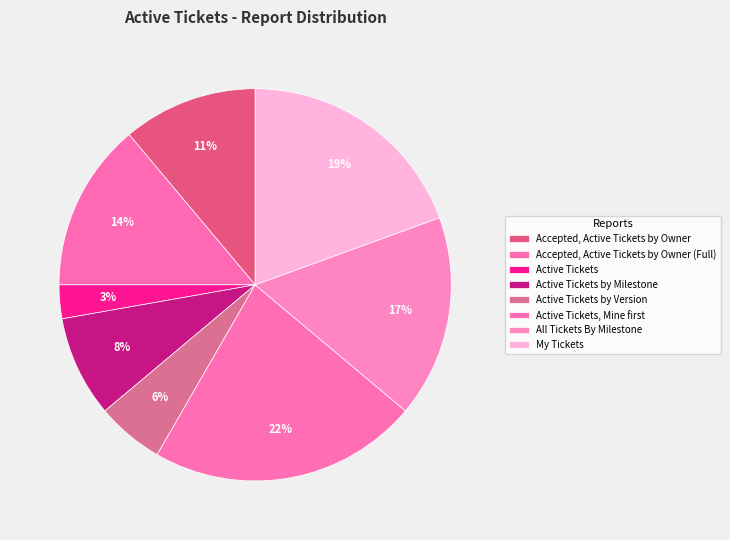

Count the number of slices in the pie.

8